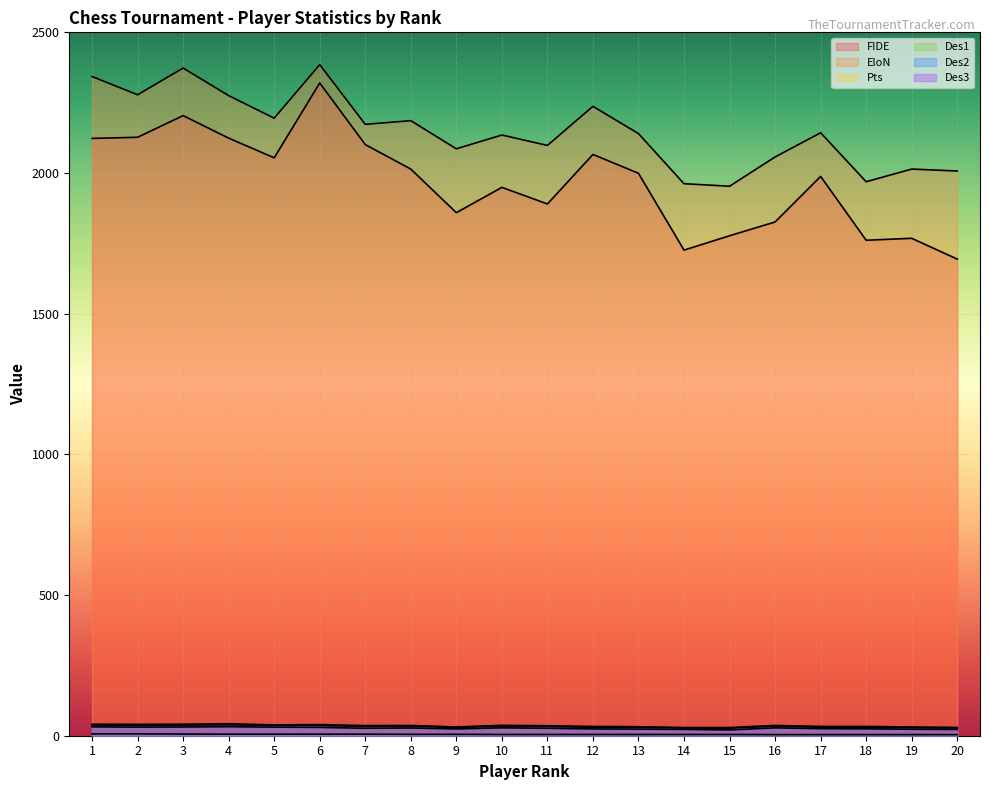

Is it true that EloN equals 2727.0 at 16?

False